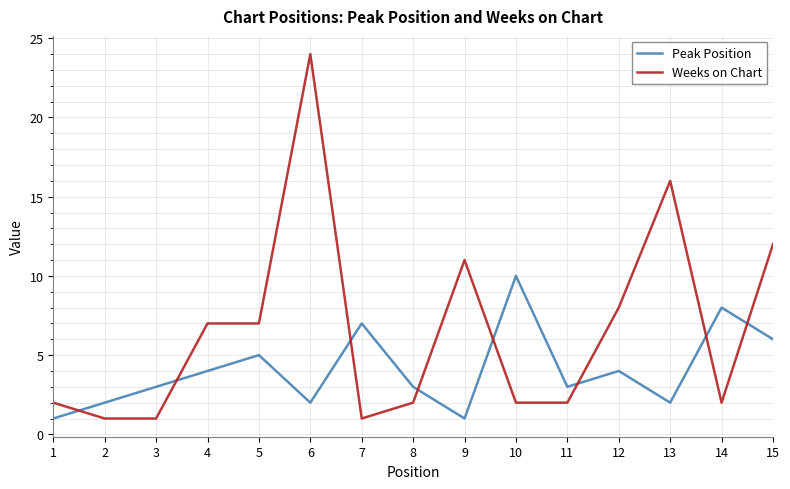

Where is Peak Position nearest to the value 5?

5